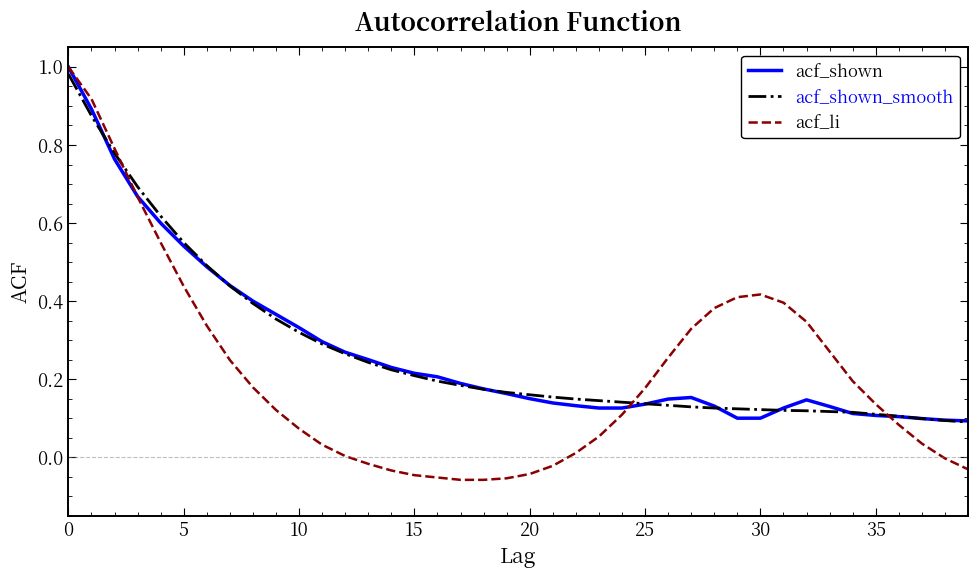

True or false: acf_shown_smooth and acf_li intersect in this chart.

True